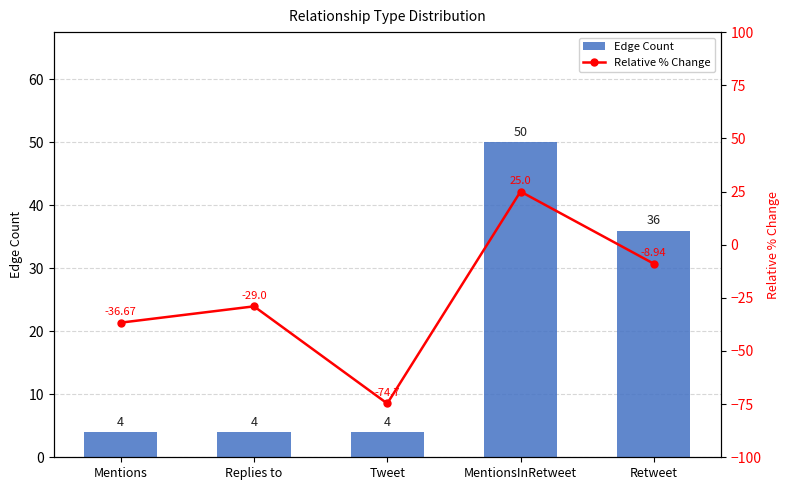

Is it true that Relative % Change equals -36.7 at Mentions?

True